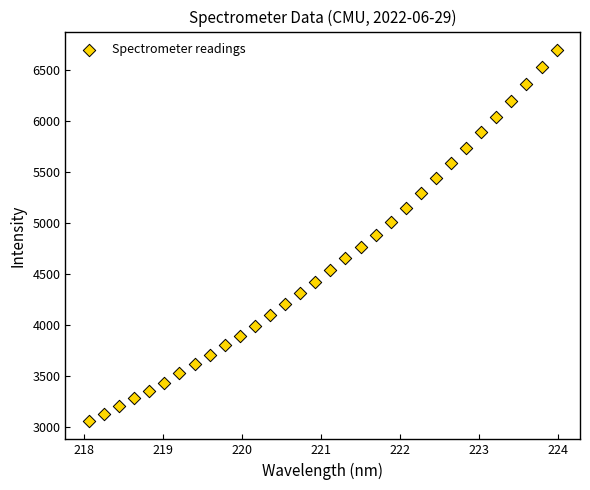

What is the range of Y values (max minus min)?

3634.1